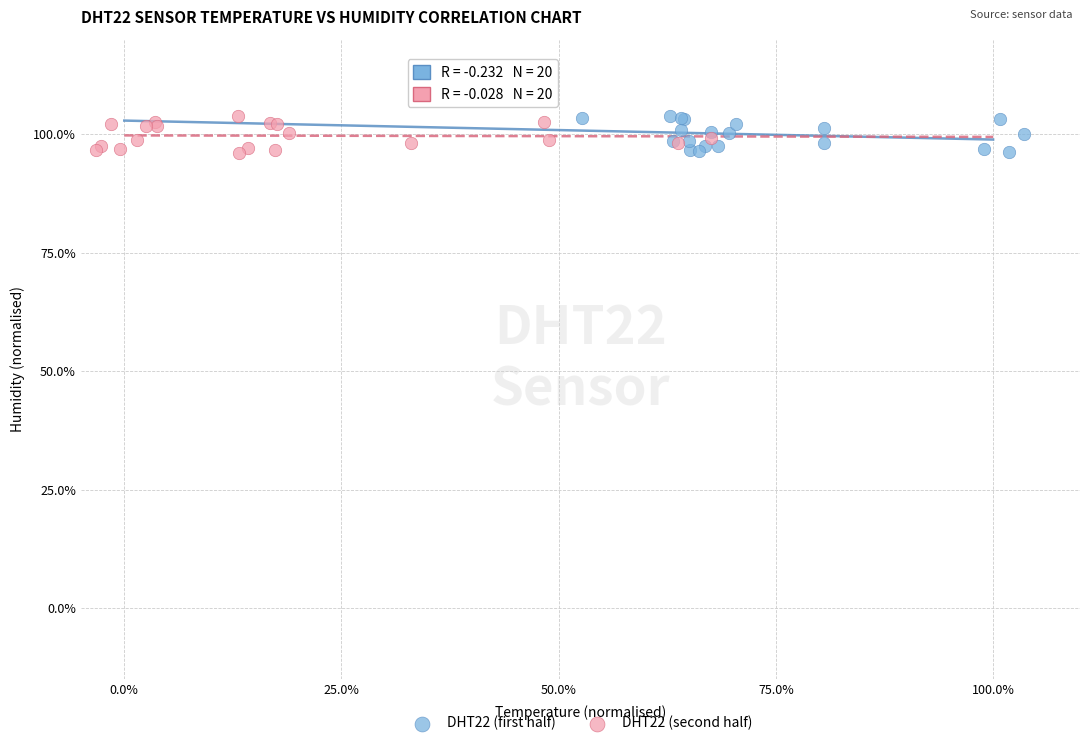

What are all the series names shown in the legend?

DHT22 (first half), DHT22 (second half)